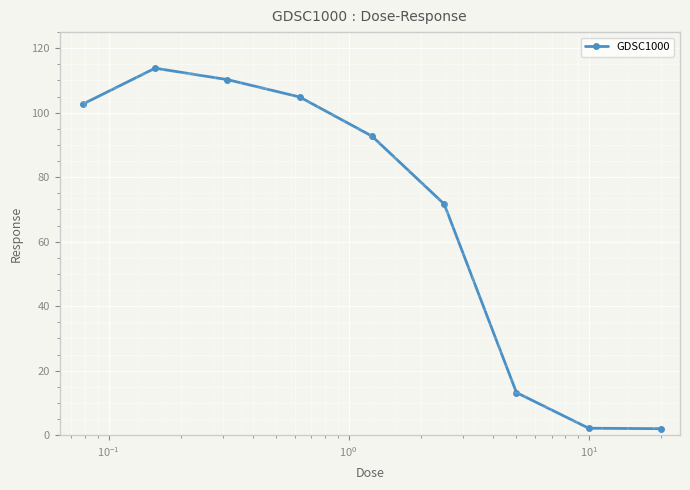

How many points are higher than both their immediate neighbors (excluding endpoints)?

1